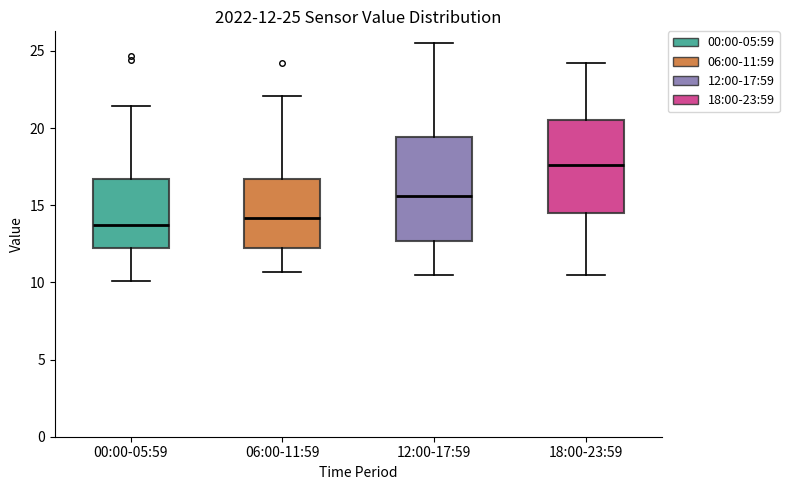

Which box's median line is the highest?

18:00-23:59